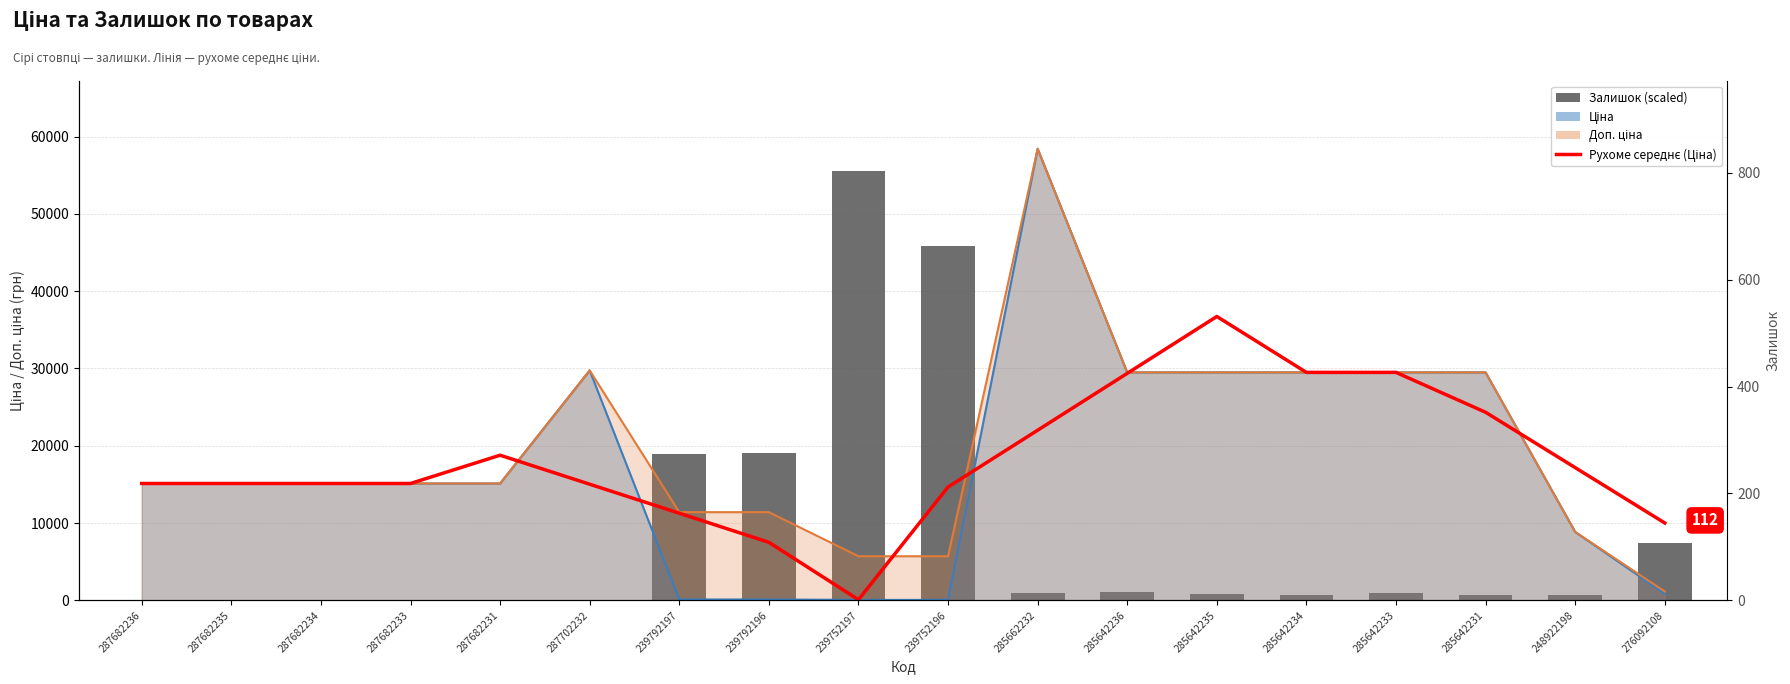

Reading left to right, what are all the values shown in this chart?

Рухоме середнє (Ціна): 15120.0	15120.0	15120.0	15120.0	18776.8	15025.3	11273.9	7508.1	85.6	14663.7	22008.0	29366.6	36725.3	29491.5	29491.5	24332.8	17172.0	10011.3
Залишок (scaled): 0.0	0.0	0.0	0.0	0.0	0.0	18983.4	19049.1	55505.2	45849.3	919.6	1051.0	853.9	656.9	919.6	722.6	722.6	7356.9